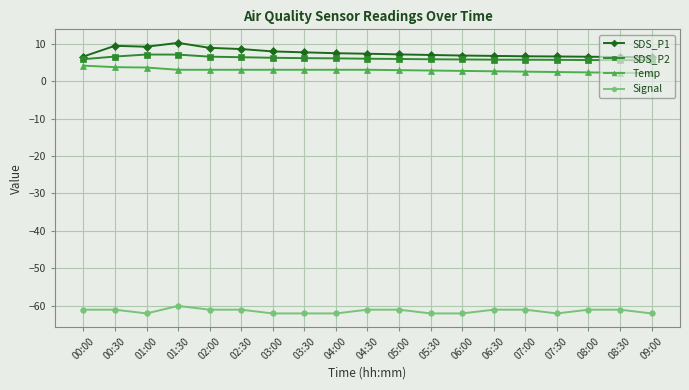

What is the label of the 13th point from the left?

06:00